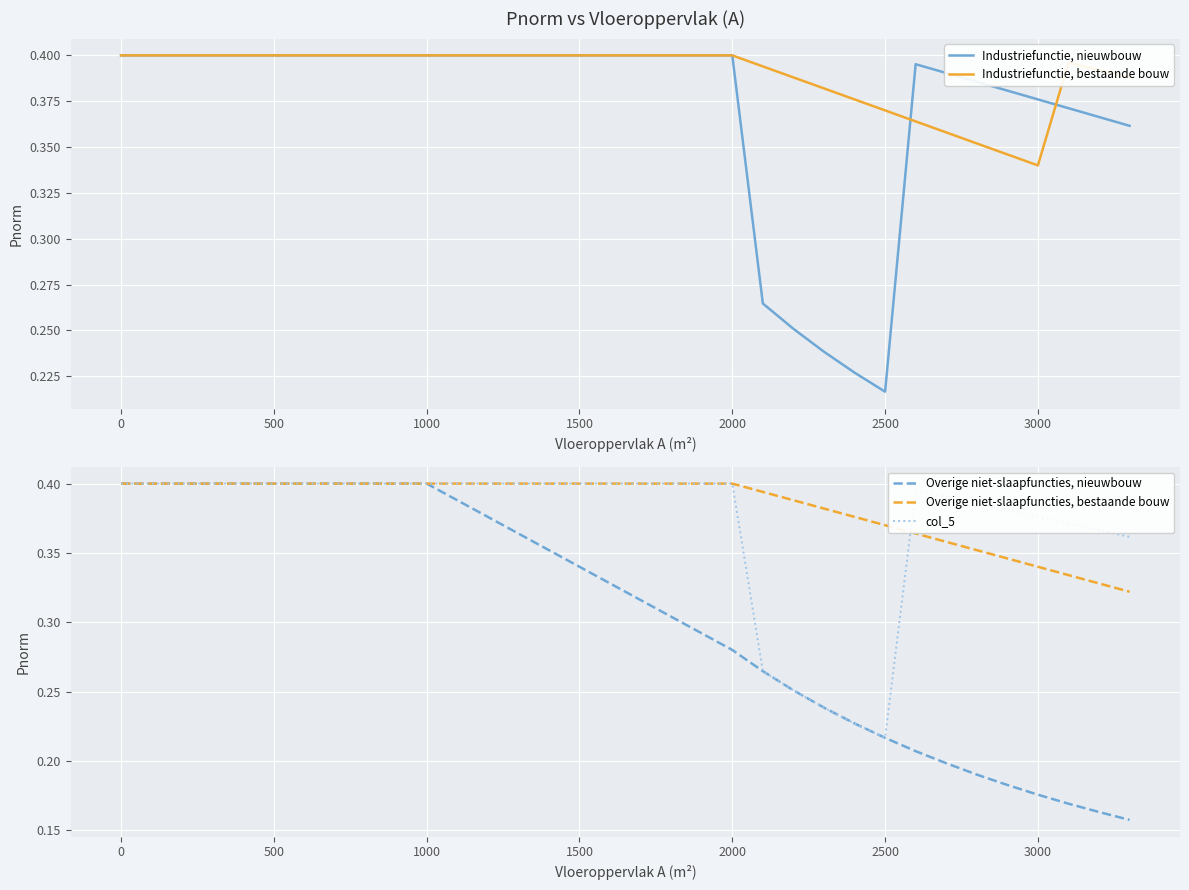

At which label is Industriefunctie, bestaande bouw closest to 0?

3000